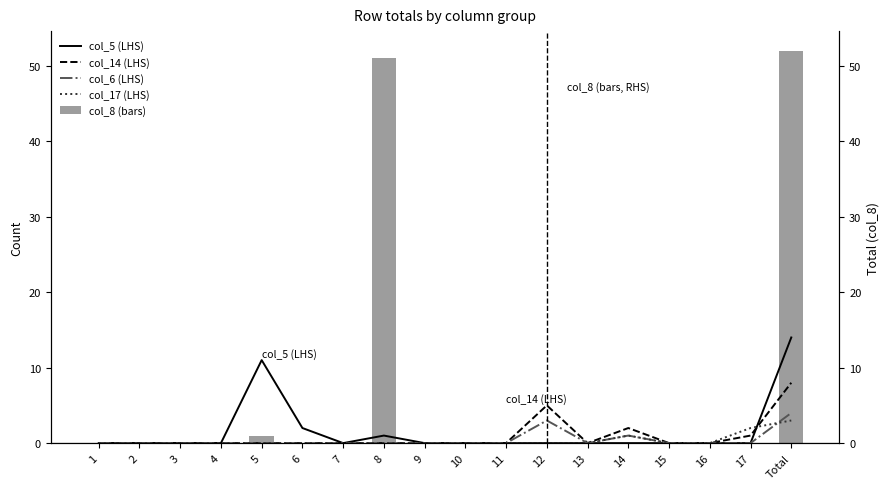

Which series changed the most between 1 and Total?

col_8 (bars)